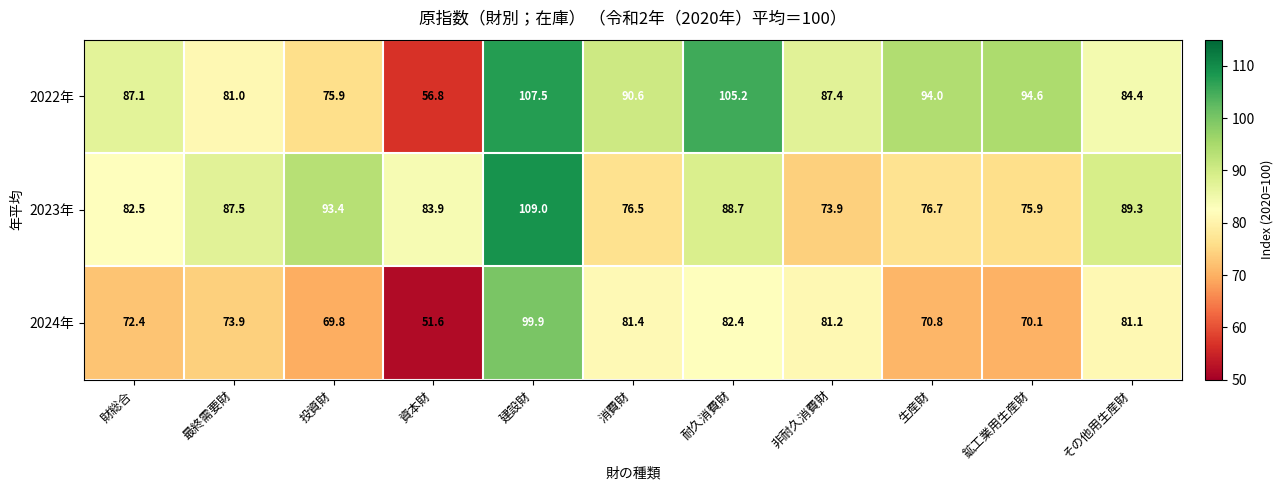

At 耐久消費財, list the series in order from smallest to largest.

2024年, 2023年, 2022年